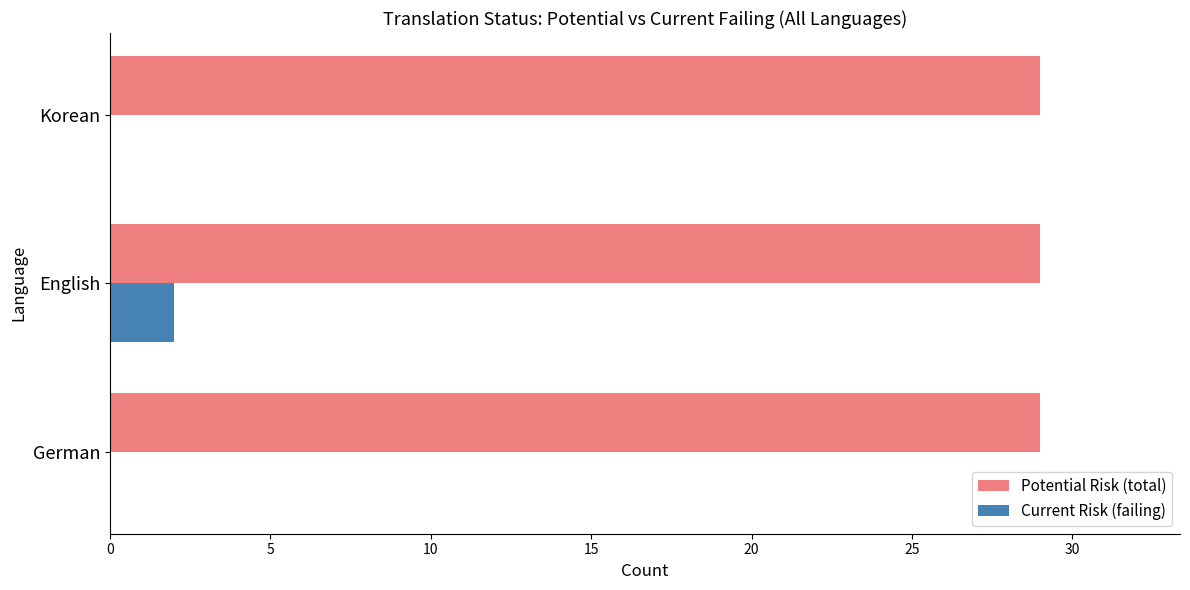

What are all the series names shown in the legend?

Potential Risk (total), Current Risk (failing)